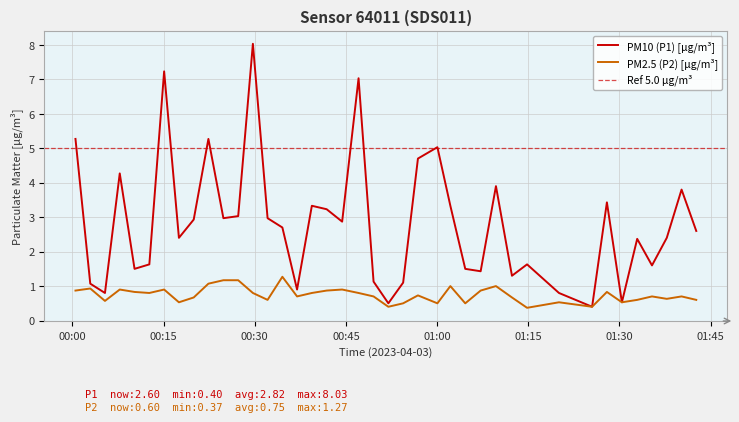

Reading left to right, transcribe all the data shown in this chart.

P1: 5.3	1.1	0.8	4.3	1.5	1.6	7.2	2.4	2.9	5.3	3.0	3.0	8.0	3.0	2.7	0.9	3.3	3.2	2.9	7.0	1.1	0.5	1.1	4.7	5.0	3.3	1.5	1.4	3.9	1.3	1.6	0.8	0.4	3.4	0.5	2.4	1.6	2.4	3.8	2.6
P2: 0.9	0.9	0.6	0.9	0.8	0.8	0.9	0.5	0.7	1.1	1.2	1.2	0.8	0.6	1.3	0.7	0.8	0.9	0.9	0.8	0.7	0.4	0.5	0.7	0.5	1.0	0.5	0.9	1.0	0.7	0.4	0.5	0.4	0.8	0.5	0.6	0.7	0.6	0.7	0.6